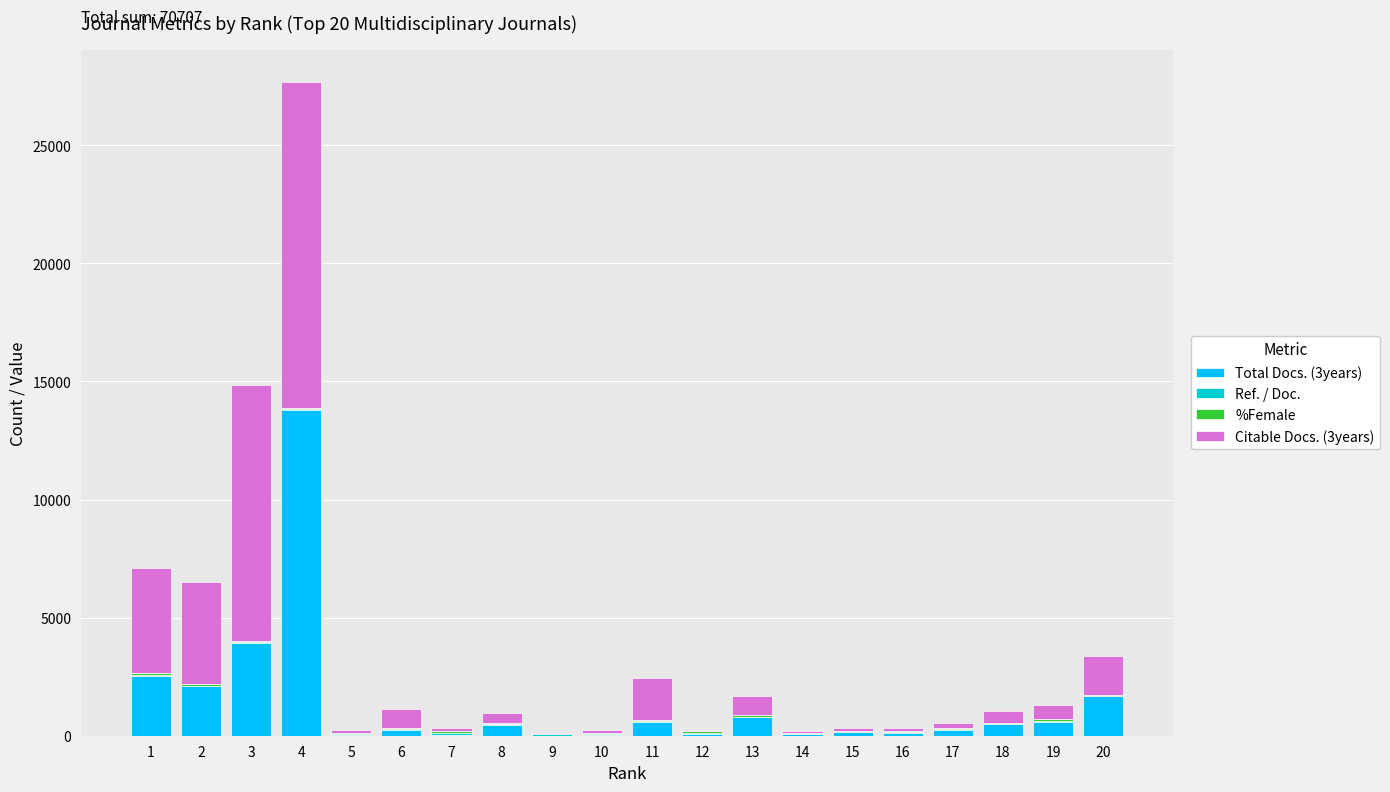

At which category is the sum across all series the highest?

4